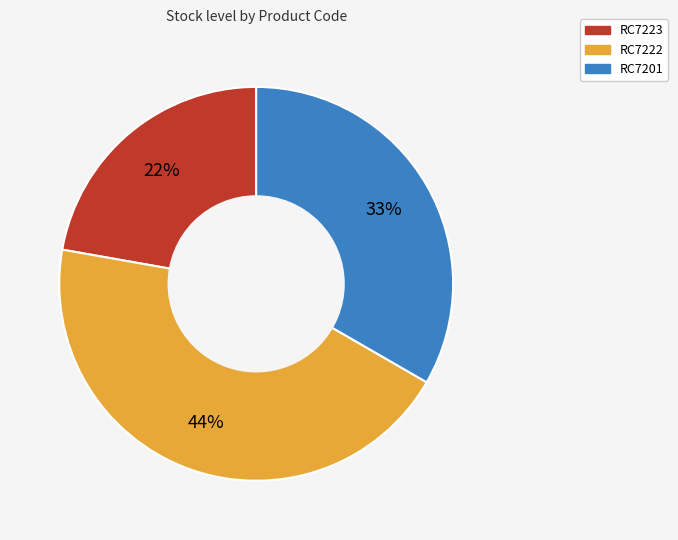

Is it true that RC7222 is 44% of the pie?

True